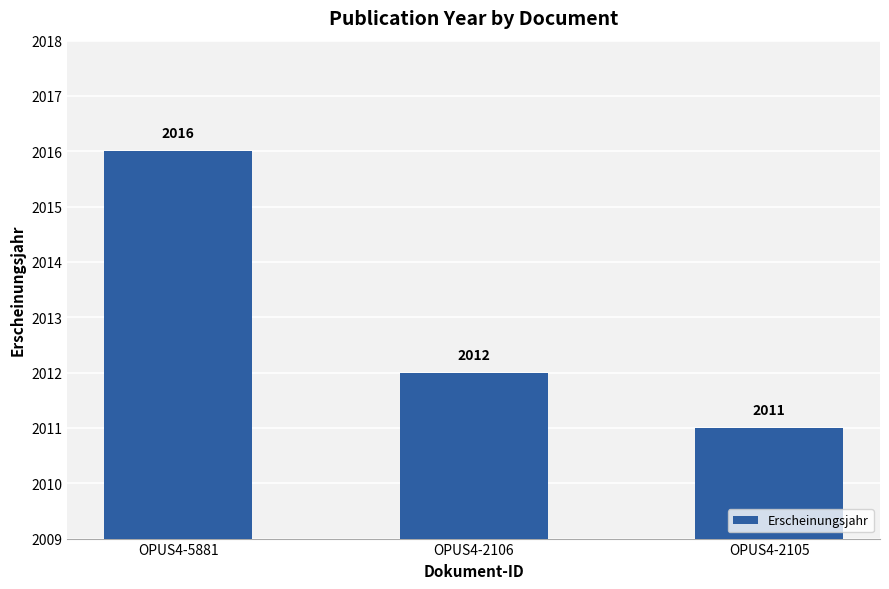

List the labels in order of value, smallest first.

OPUS4-2105, OPUS4-2106, OPUS4-5881